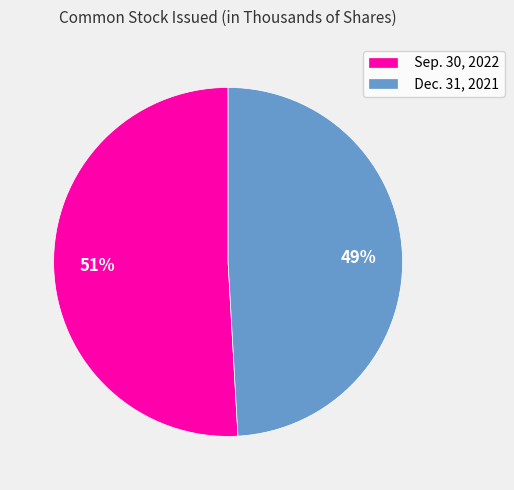

To the nearest percent, what portion does Sep. 30, 2022 represent?

51%